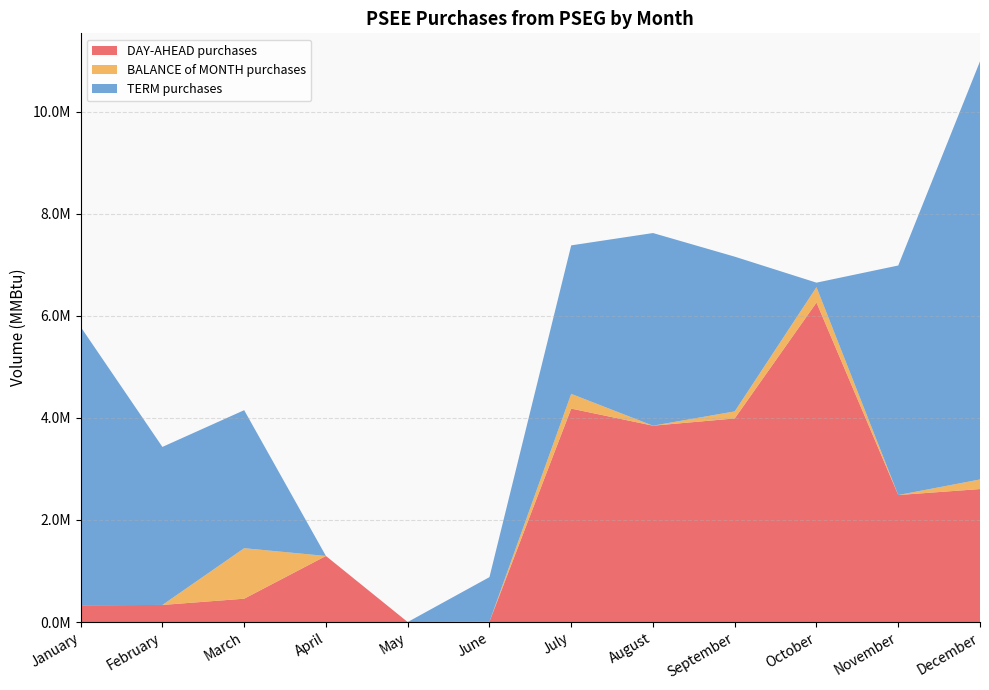

Reading right to left, extract all data points from this chart.

DAY-AHEAD purchases: 2604779.2	2487920.3	6258476.2	3987966.0	3846375.0	4181106.4	8162.0	0.0	1294160.8	456924.7	334675.6	327732.8
BALANCE of MONTH purchases: 188057.6	0.0	302100.0	138320.0	0.0	288585.0	0.0	0.0	0.0	989507.7	0.0	0.0
TERM purchases: 8190272.5	4496385.2	87619.0	3030934.2	3773780.6	2908914.8	871500.0	0.0	0.0	2703619.0	3095797.3	5454939.1